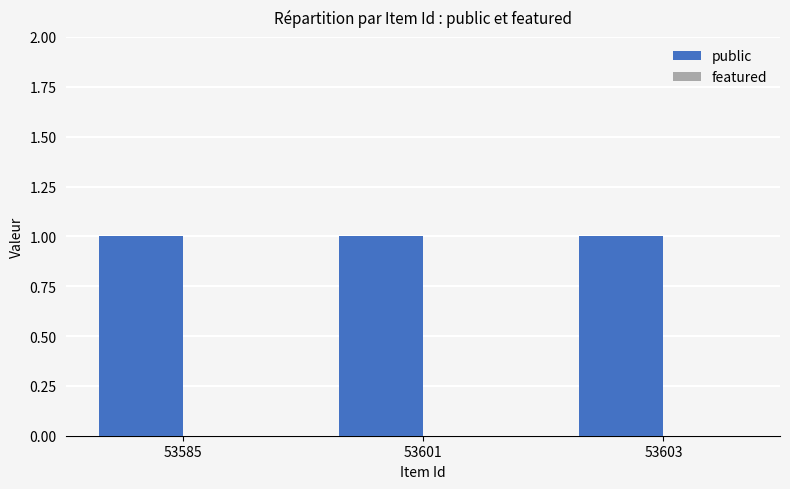

Which series has the largest range (max minus min)?

public